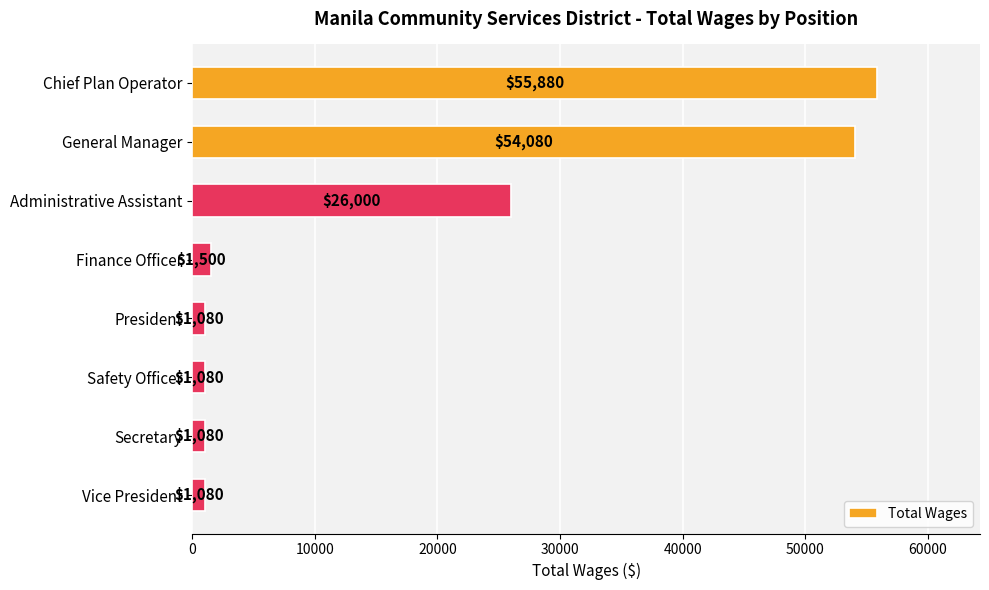

What is the change in value from Chief Plan Operator to Safety Officer?

-54800